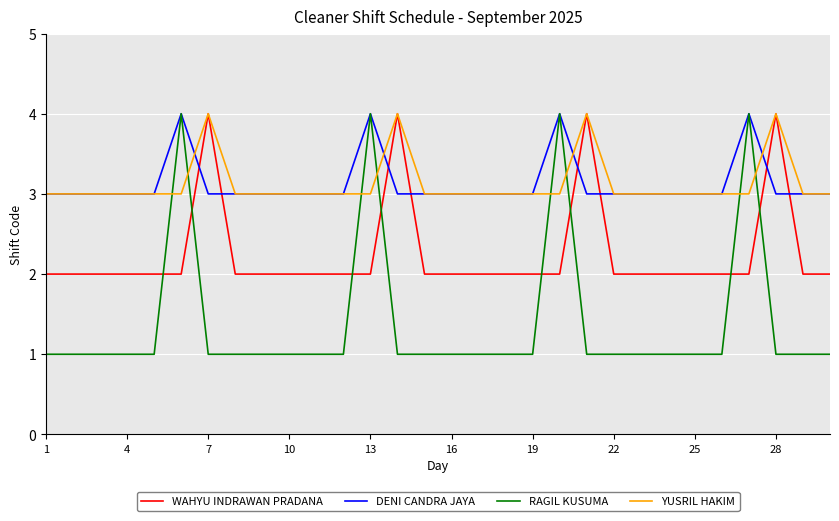

True or false: WAHYU INDRAWAN PRADANA and DENI CANDRA JAYA intersect in this chart.

True